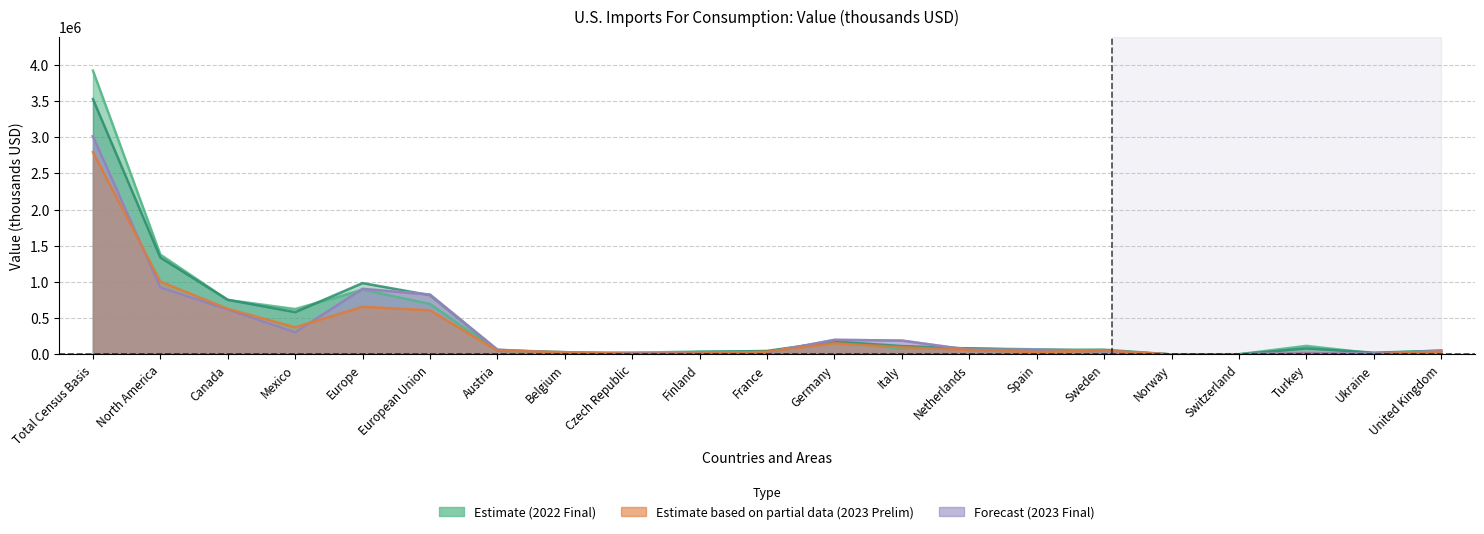

Reading left to right, transcribe all the data shown in this chart.

Aug 2022 Final: Total Census Basis=3526010	North America=1338116	Canada=754267	Mexico=583850	Europe=985022	European Union=818605	Austria=60029	Belgium=31669	Czech Republic=6661	Finland=32766	France=48792	Germany=178731	Italy=115463	Netherlands=82937	Spain=62398	Sweden=65432	Norway=33	Switzerland=1937	Turkey=83516	Ukraine=24965	United Kingdom=49917
Jul 2022 Final: Total Census Basis=3919079	North America=1379101	Canada=752205	Mexico=626896	Europe=894383	European Union=697392	Austria=52017	Belgium=25119	Czech Republic=22613	Finland=40869	France=40304	Germany=182996	Italy=77865	Netherlands=84425	Spain=70783	Sweden=48953	Norway=598	Switzerland=3215	Turkey=118048	Ukraine=14721	United Kingdom=56196
Aug 2023 Preliminary: Total Census Basis=2793902	North America=1005958	Canada=630265	Mexico=375693	Europe=658137	European Union=608877	Austria=51827	Belgium=30767	Czech Republic=7979	Finland=13775	France=37440	Germany=155340	Italy=99830	Netherlands=62561	Spain=34428	Sweden=52749	Norway=9	Switzerland=2073	Turkey=5912	Ukraine=1663	United Kingdom=39423
Jul 2023 Preliminary: Total Census Basis=3011939	North America=924746	Canada=619256	Mexico=305491	Europe=905029	European Union=825750	Austria=65514	Belgium=19009	Czech Republic=22081	Finland=24501	France=25605	Germany=201580	Italy=191017	Netherlands=63397	Spain=65079	Sweden=47795	Norway=3	Switzerland=2454	Turkey=17271	Ukraine=9653	United Kingdom=45014
Jul 2023 Final: Total Census Basis=3015176	North America=924779	Canada=619288	Mexico=305491	Europe=906700	European Union=827327	Austria=65554	Belgium=19028	Czech Republic=22081	Finland=24516	France=25605	Germany=201580	Italy=192106	Netherlands=63397	Spain=65082	Sweden=47933	Norway=3	Switzerland=2459	Turkey=17271	Ukraine=9653	United Kingdom=45014